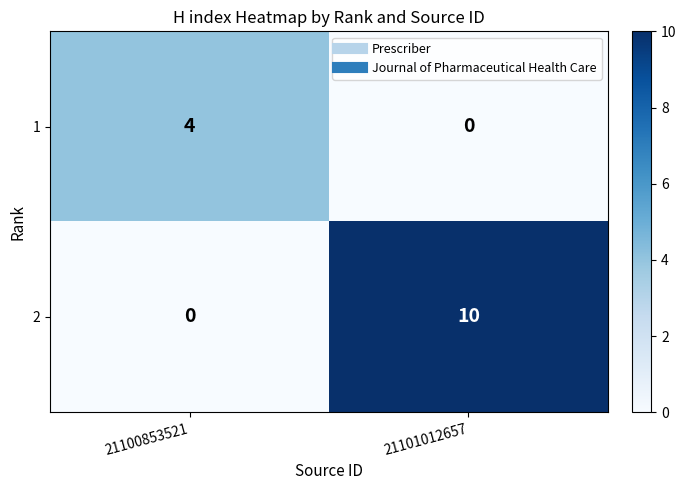

At which label does 2 reach its minimum?

21100853521